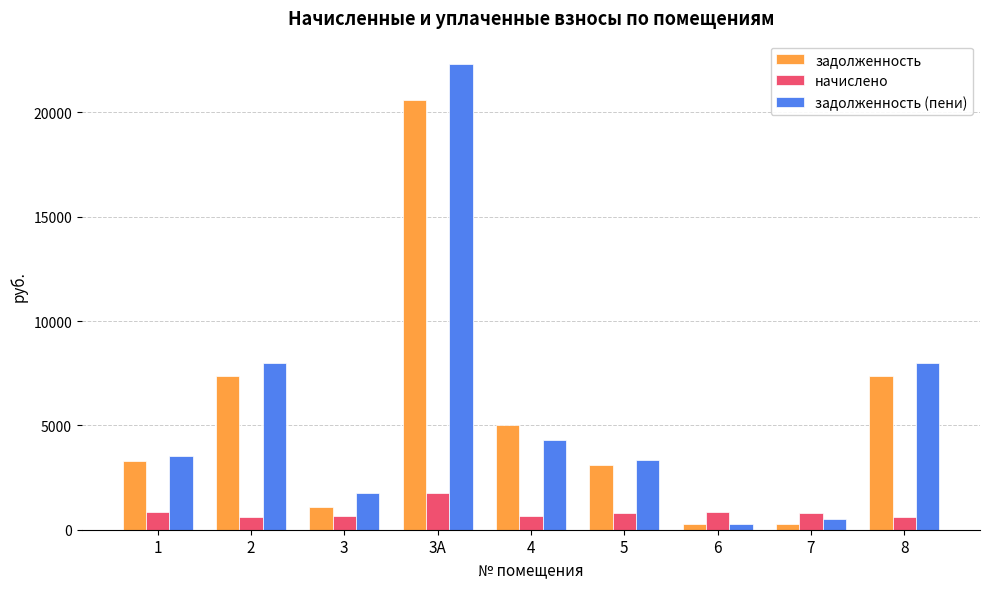

What position from the right is 5?

4